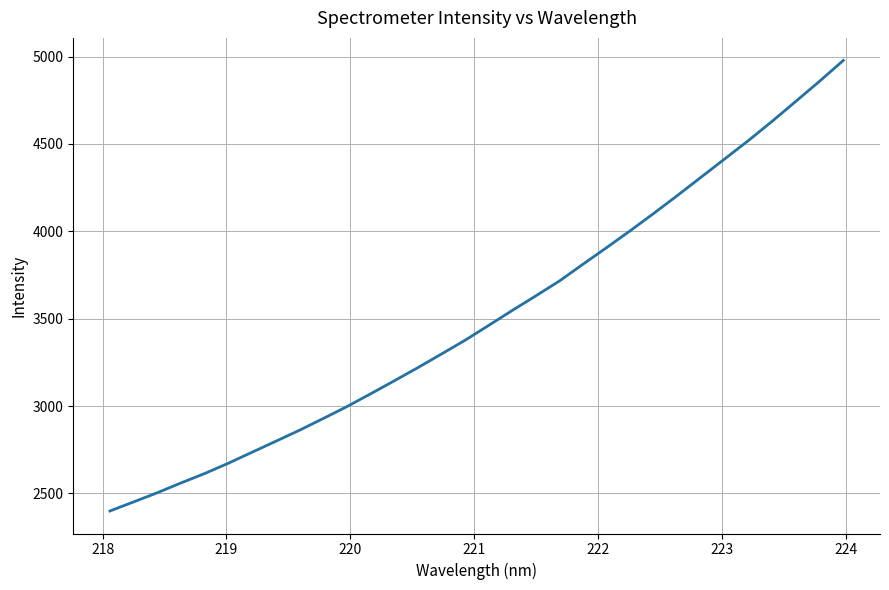

What is the difference between the maximum and minimum values?

2578.2